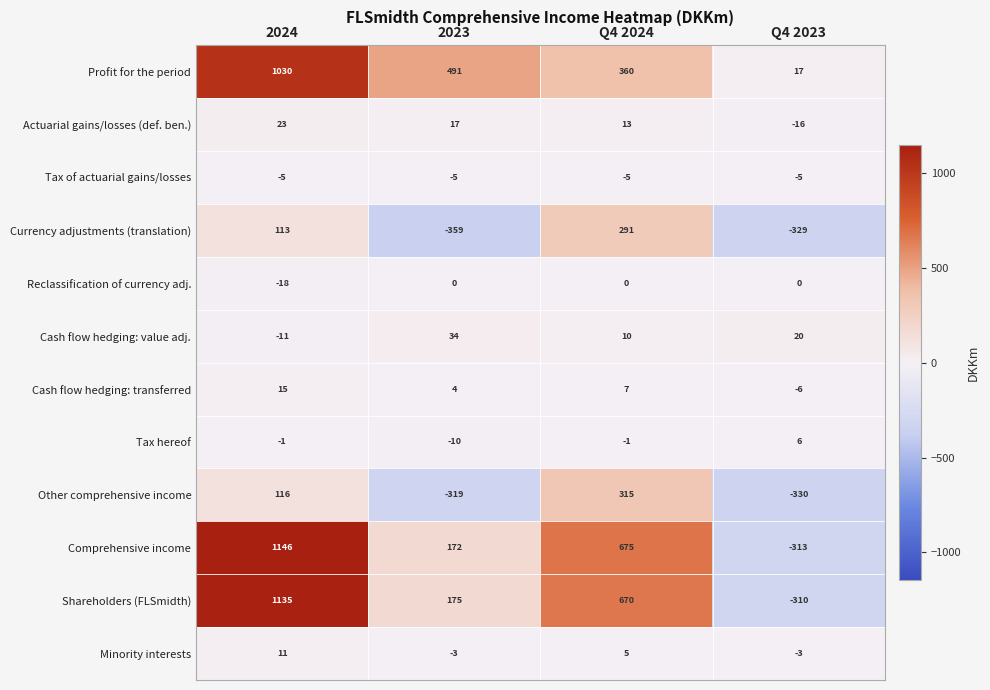

Which series has the widest spread of values?

Comprehensive income